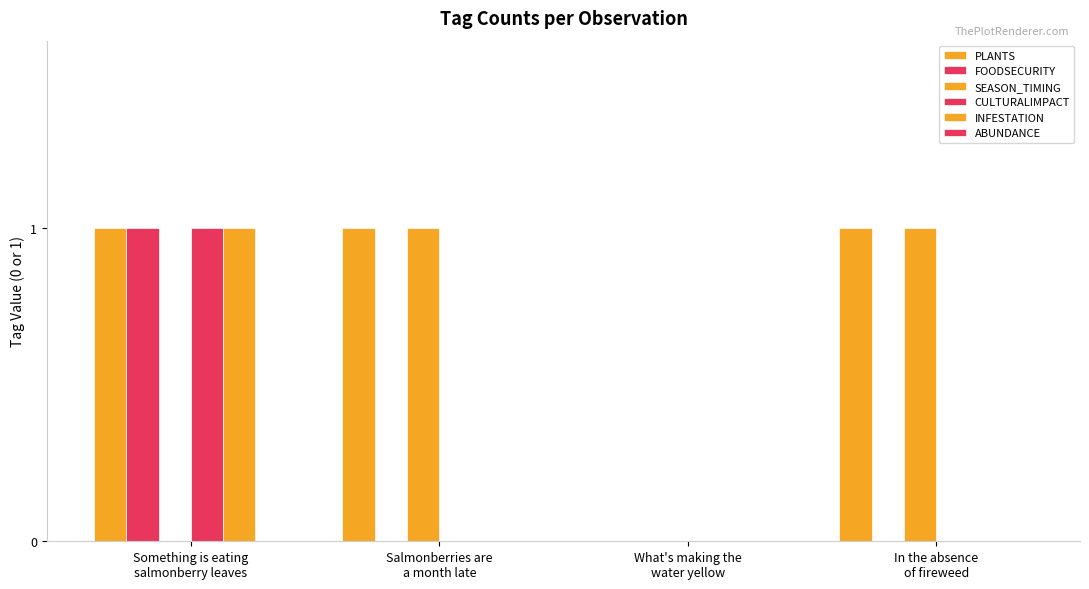

What is the label of the 3rd bar from the left?

What's making the
water yellow